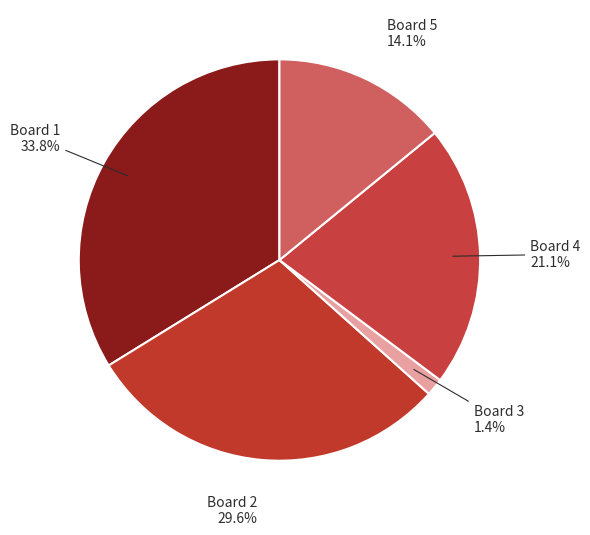

How much of the chart is everything except Board 4?

78.9%